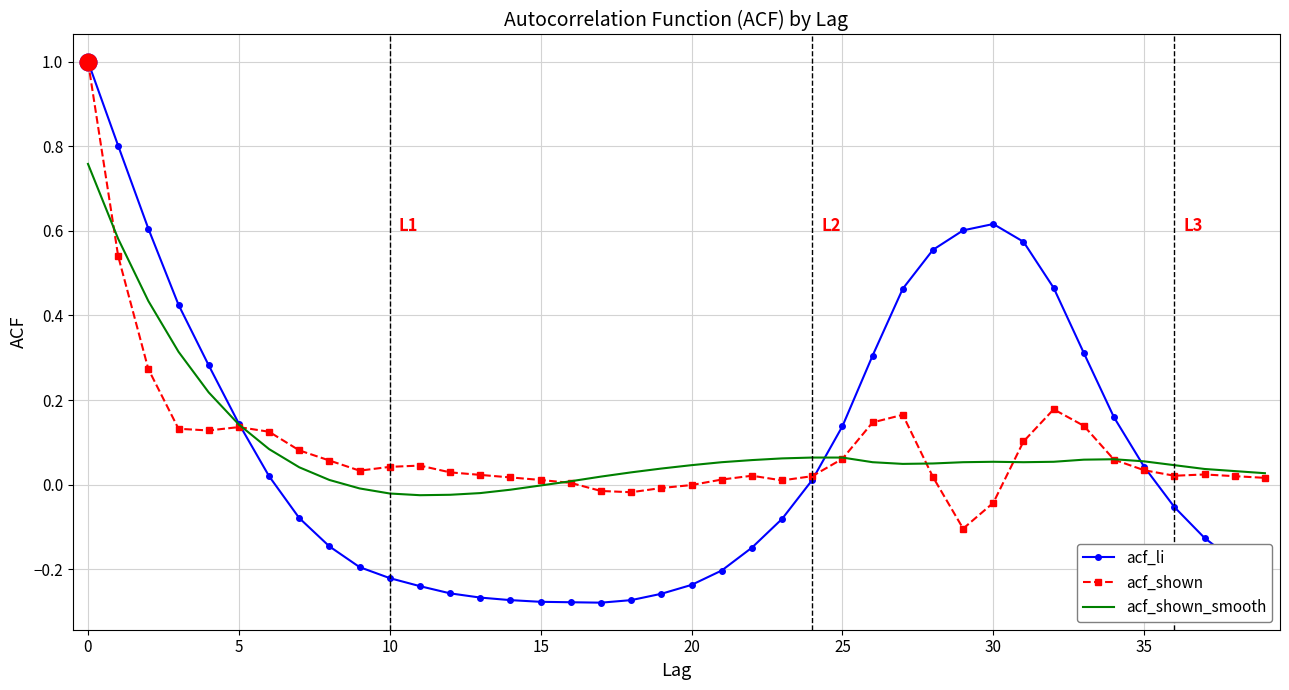

Which series has the widest spread of values?

acf_li